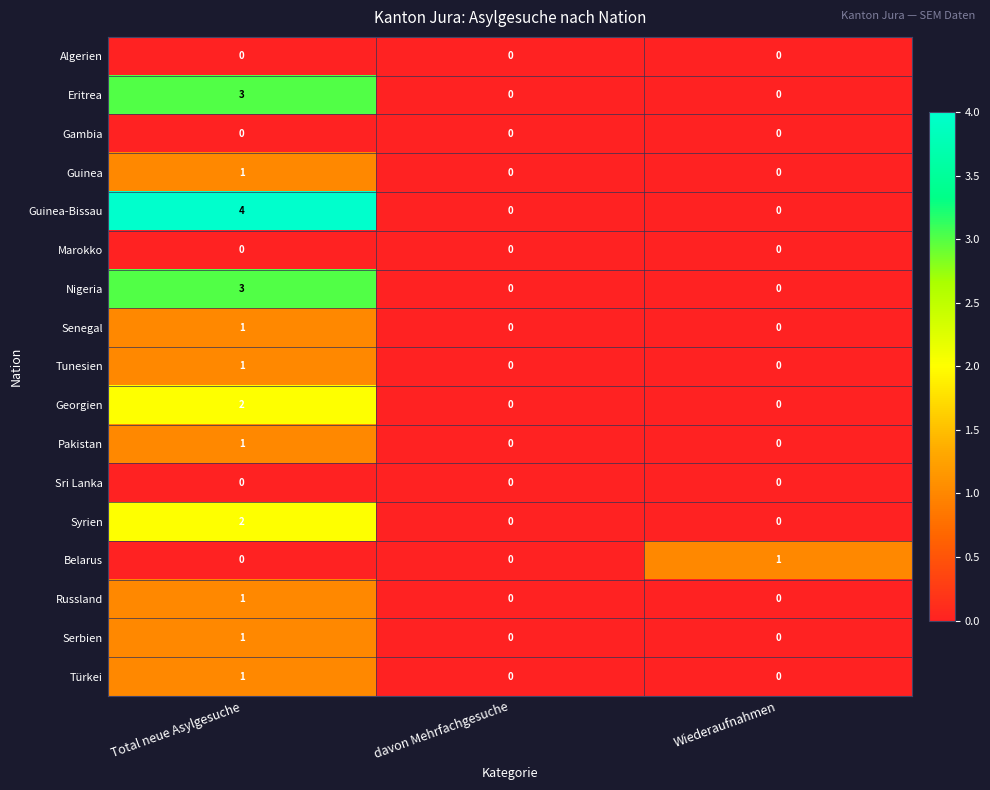

Which series has the widest spread of values?

Guinea-Bissau